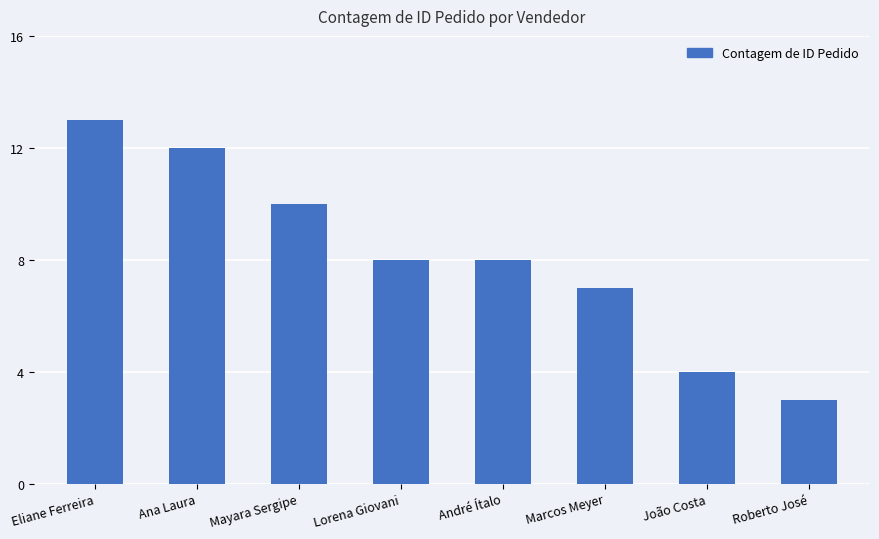

Where does the data first go above 8?

Eliane Ferreira